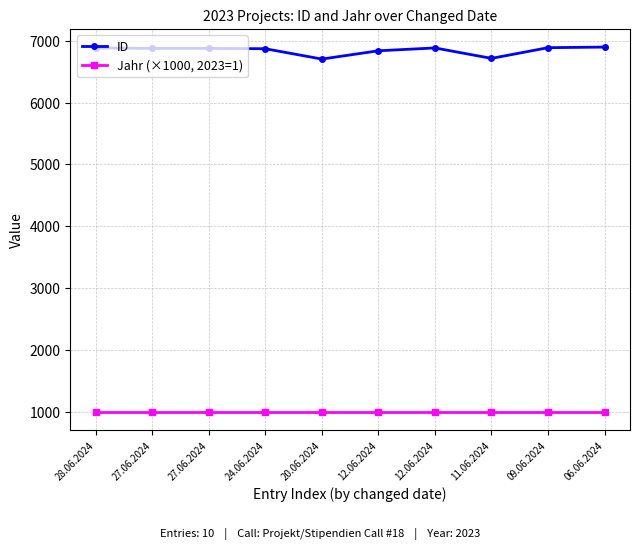

What is the average value of the ID series?

6844